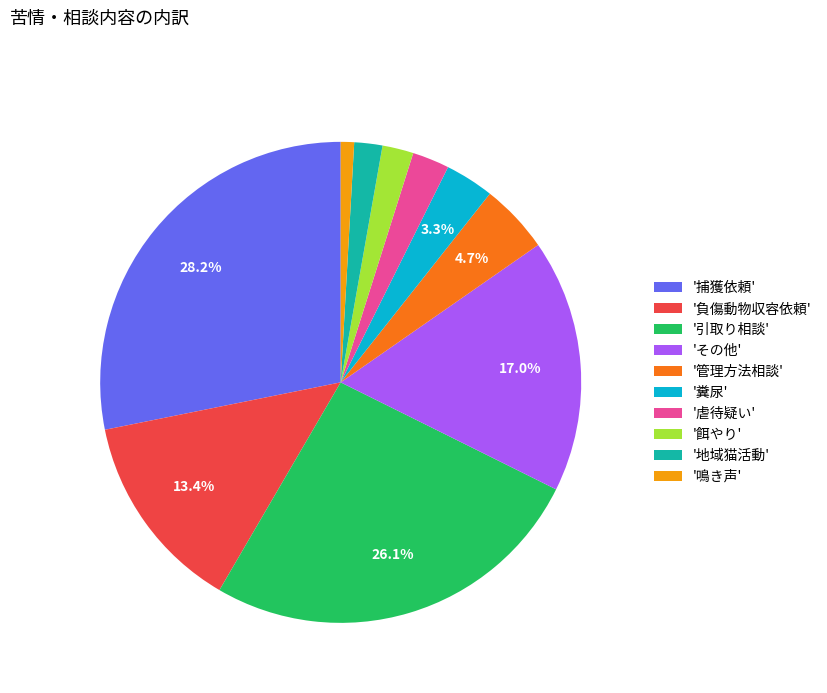

Which slice is the smallest?

'鳴き声'